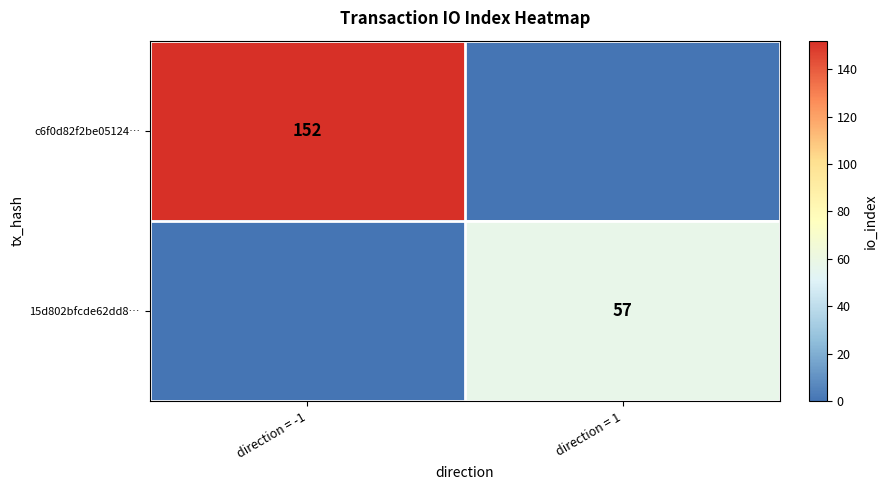

The value of c6f0d82f2be05124… at direction = -1 is 152. True or false?

True